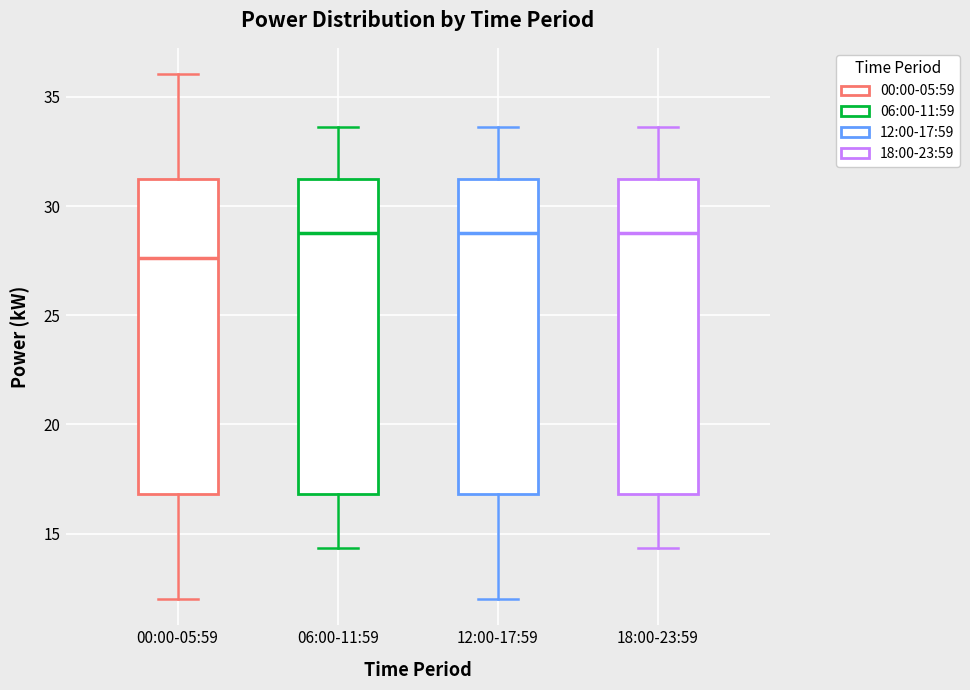

Where does the upper whisker of the box for 12:00-17:59 end on the y-axis? The values are not printed on the chart, so give them approximately, as read against the axis.

33.5